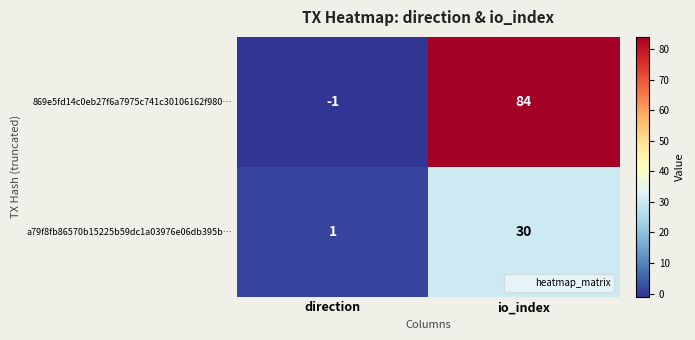

Reading left to right, list all the values displayed in this chart.

869e5fd14c0eb27f6a7975c741c30106162f980…: -1	84
a79f8fb86570b15225b59dc1a03976e06db395b…: 1	30